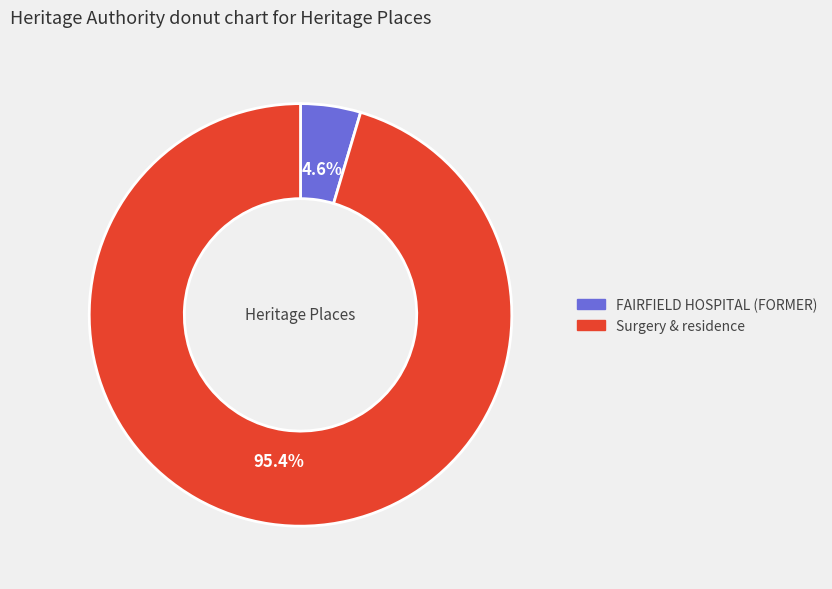

Is it true that Surgery & residence is 95% of the pie?

True